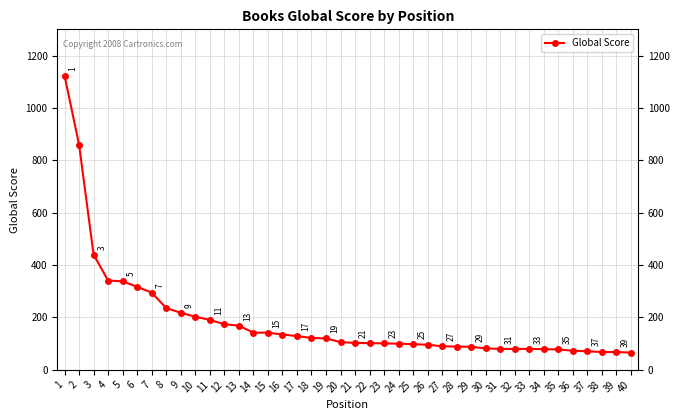

Read the value at 19.

120